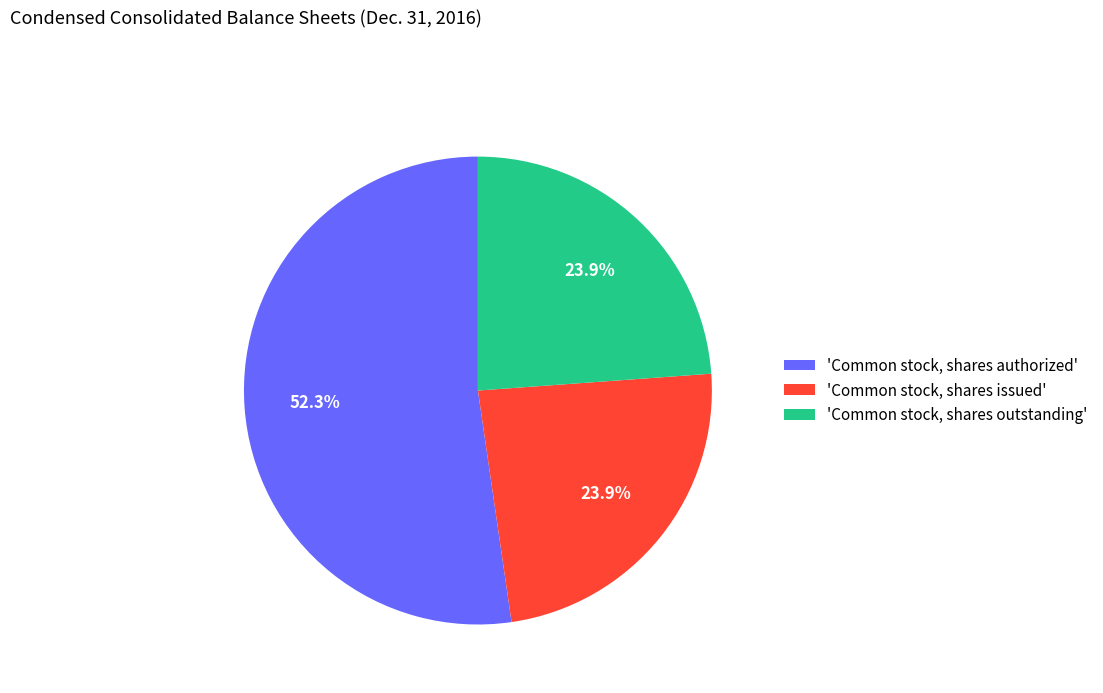

What is the largest slice in the pie chart?

'Common stock, shares authorized'